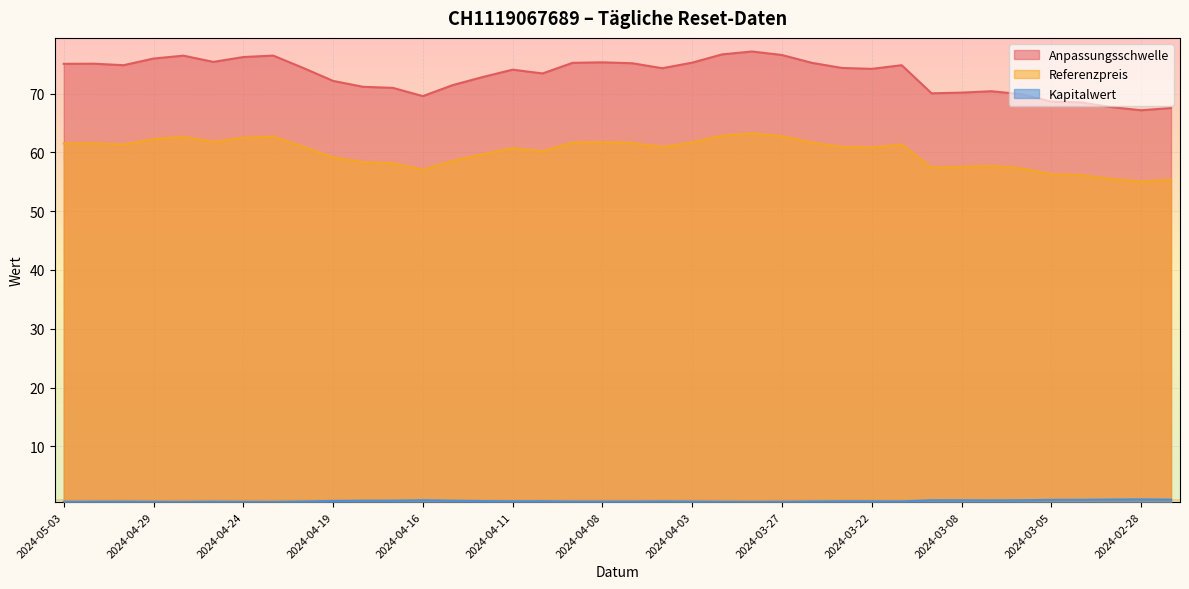

How many interior local valleys does the Kapitalwert series have?

6